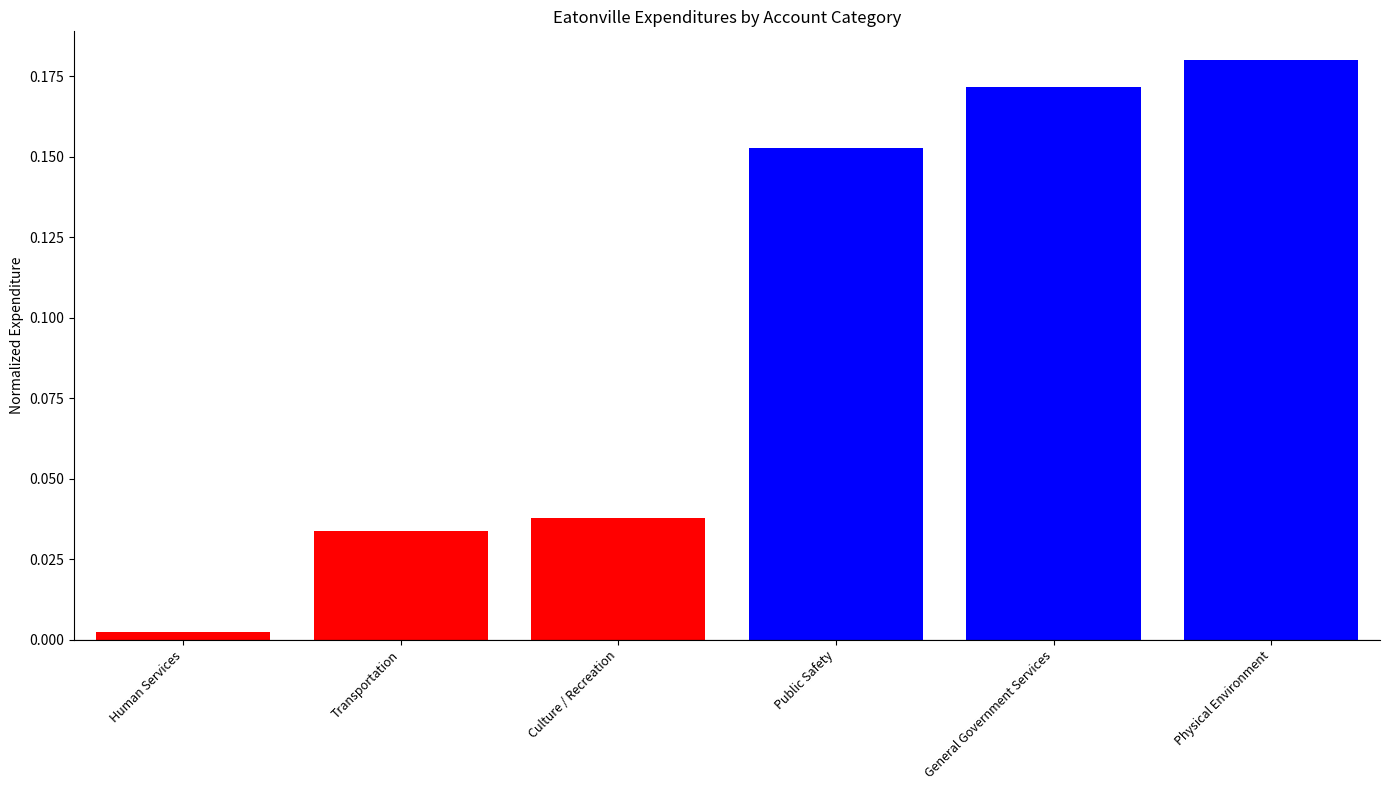

What is the change in value from Culture / Recreation to Physical Environment?

+0.1